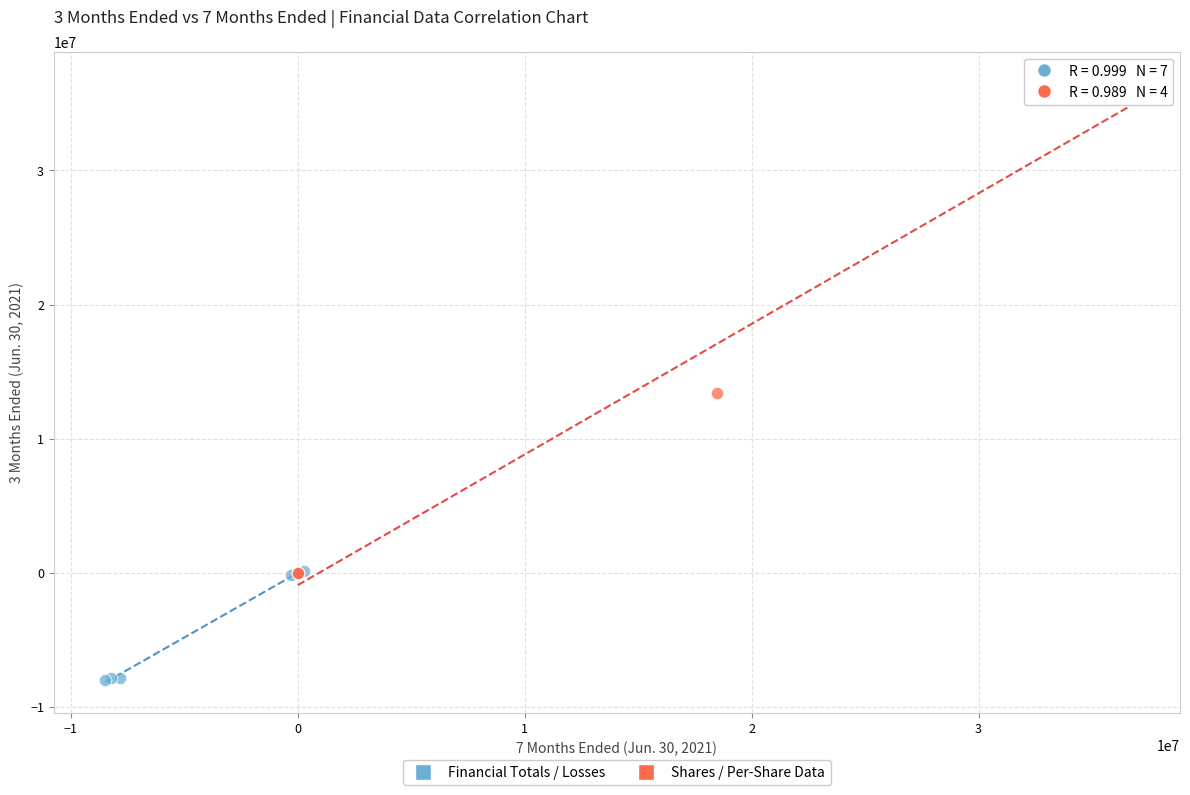

Which series reaches the minimum Y coordinate?

Financial Totals / Losses